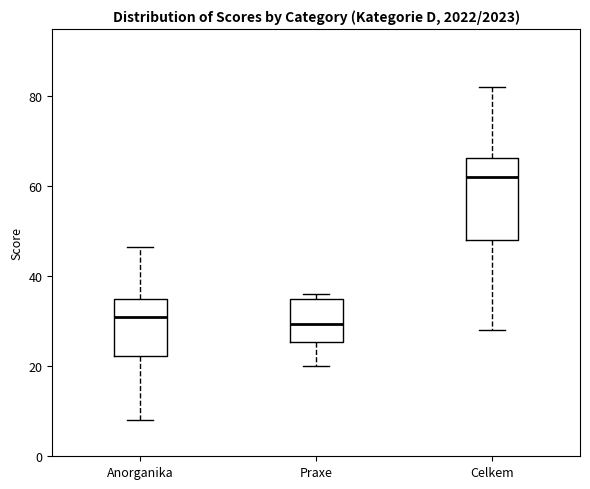

Reading left to right, transcribe this box plot: for each box, give where its median line is, the range the box spans, and where its two whiskers end, as read against the y-axis. The values are not printed on the chart, so give them approximately, as read against the axis.

Anorganika: median 32, box 22 to 36, whiskers 8 to 46
Praxe: median 30, box 26 to 36, whiskers 20 to 36 (just above the box's upper edge)
Celkem: median 62, box 48 to 66, whiskers 28 to 82